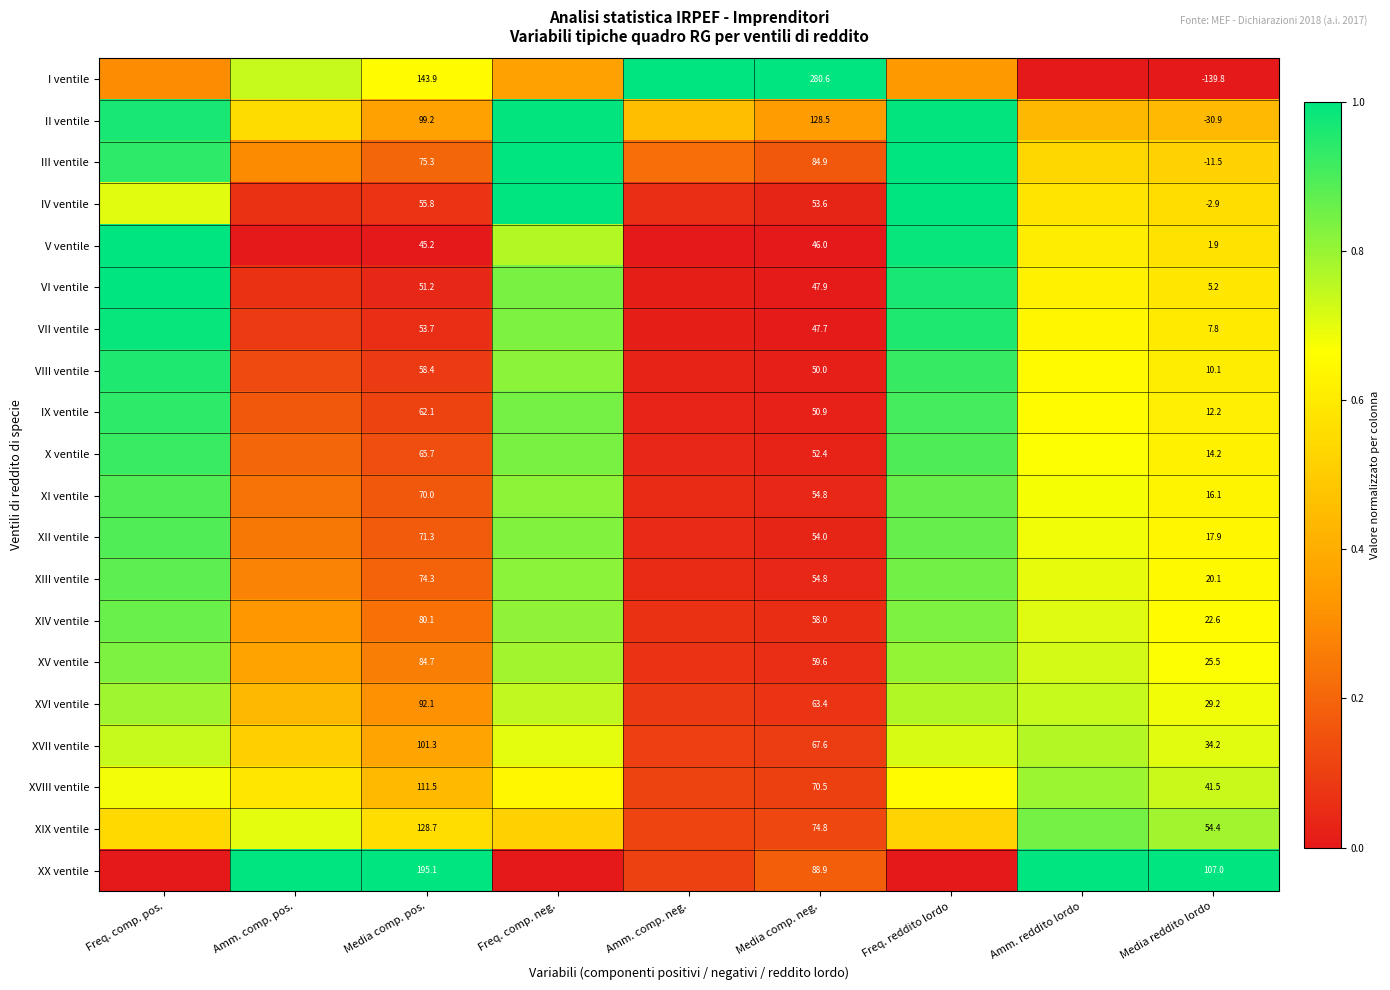

Which category has the highest value across all series?

Amm. comp. neg.